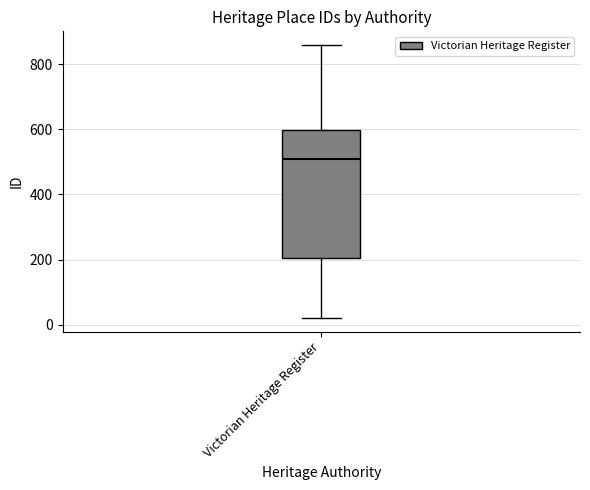

Transcribe this box plot: give where the median line is, the range the box spans, and where the two whiskers end, as read against the y-axis. The values are not printed on the chart, so give them approximately, as read against the axis.

median 500, box 200 to 600, whiskers 20 to 860